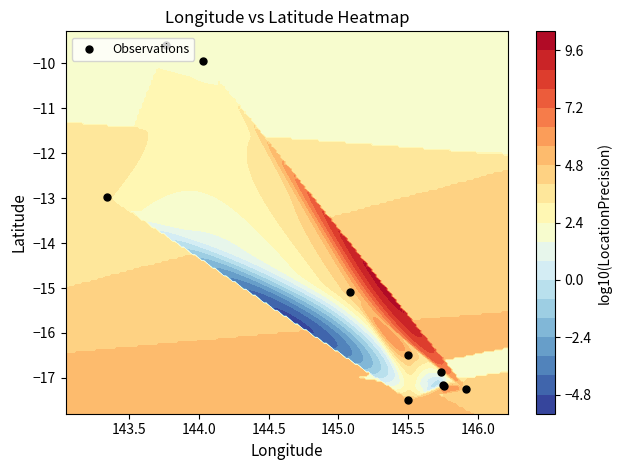

Is it true that the value at 143.0 is -23.2?

False